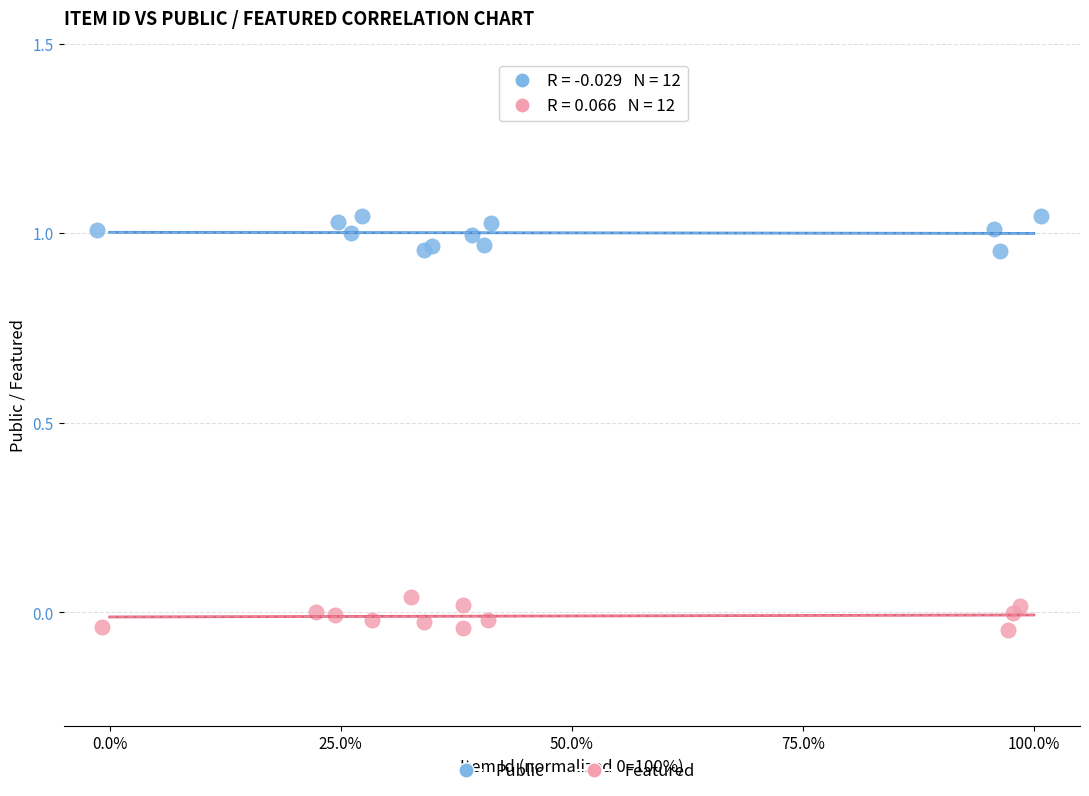

Which series contains the lowest Y value?

Featured